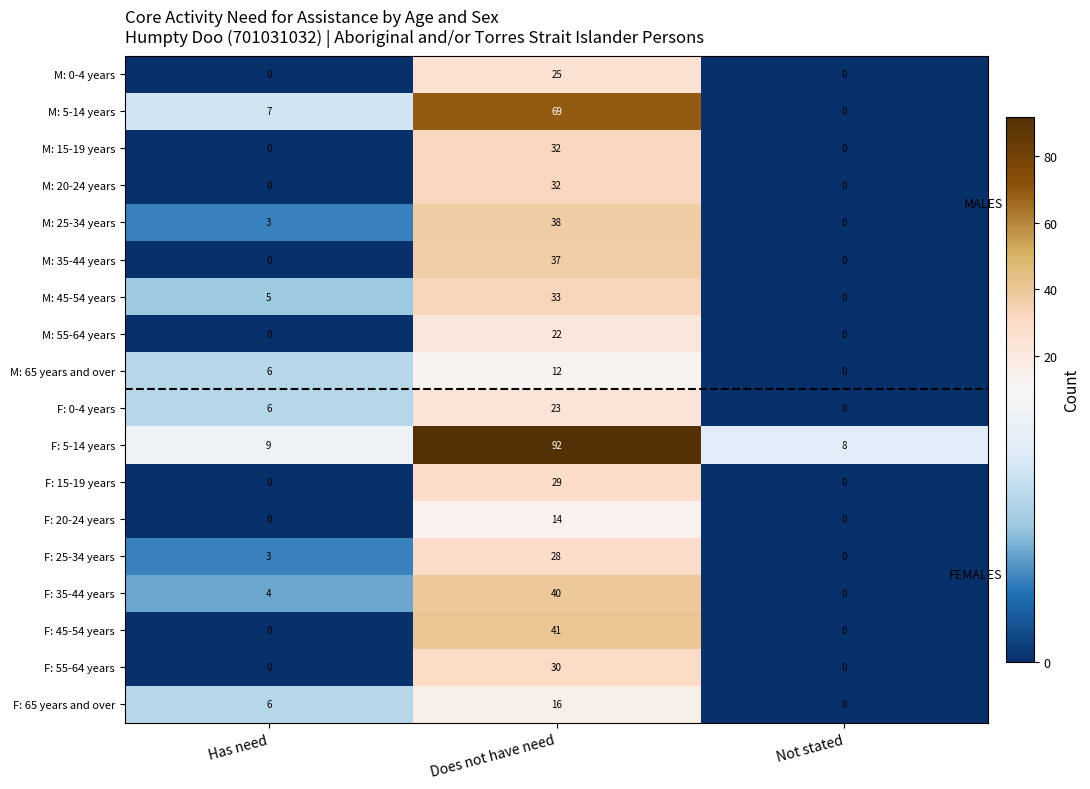

Which series has the widest spread of values?

F: 5-14 years